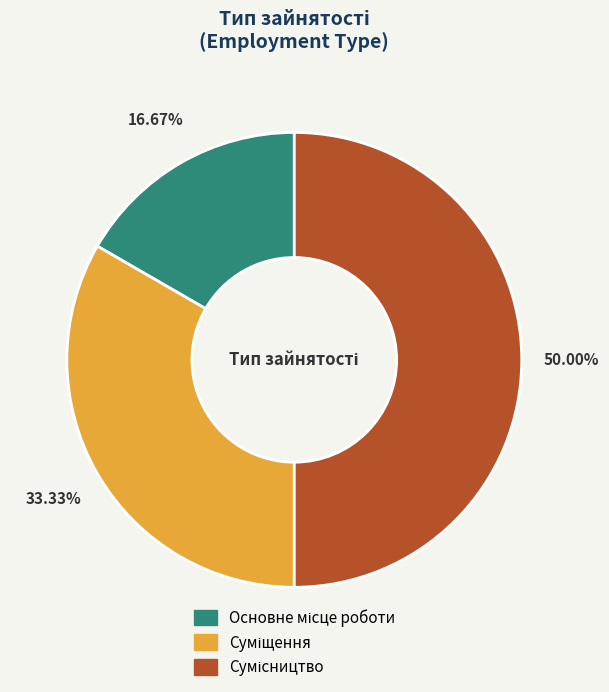

How many segments does this pie chart have?

3